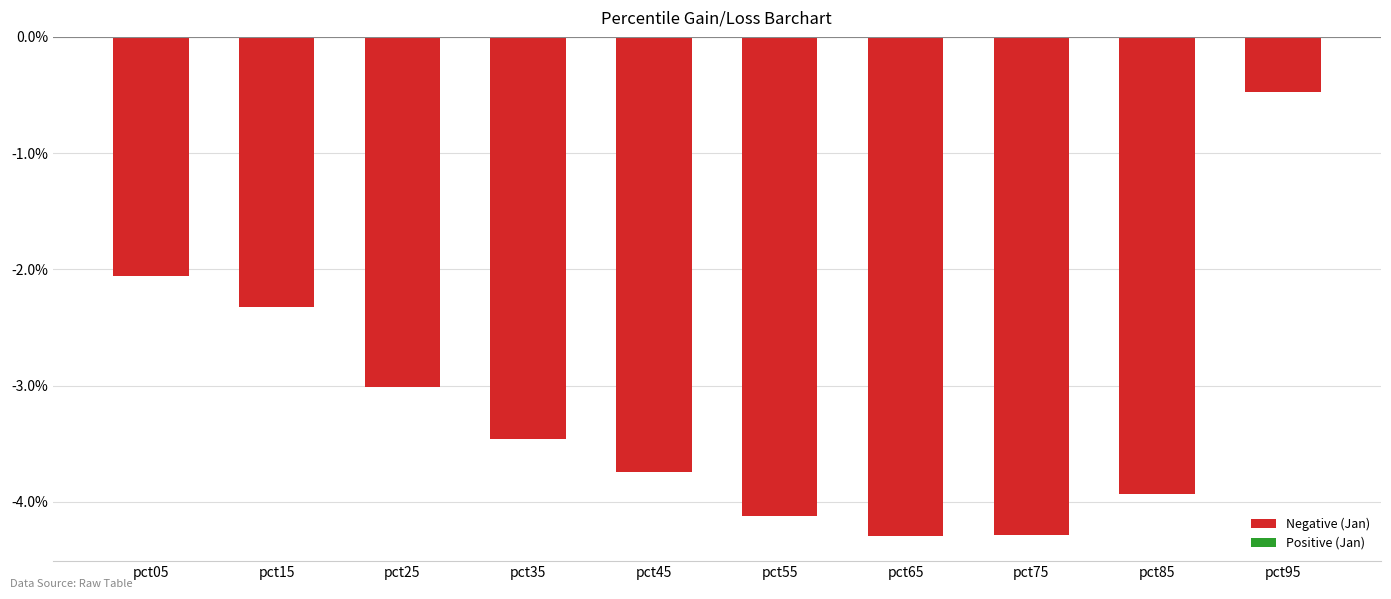

What is the value of the 2nd bar from the left?

-2.3